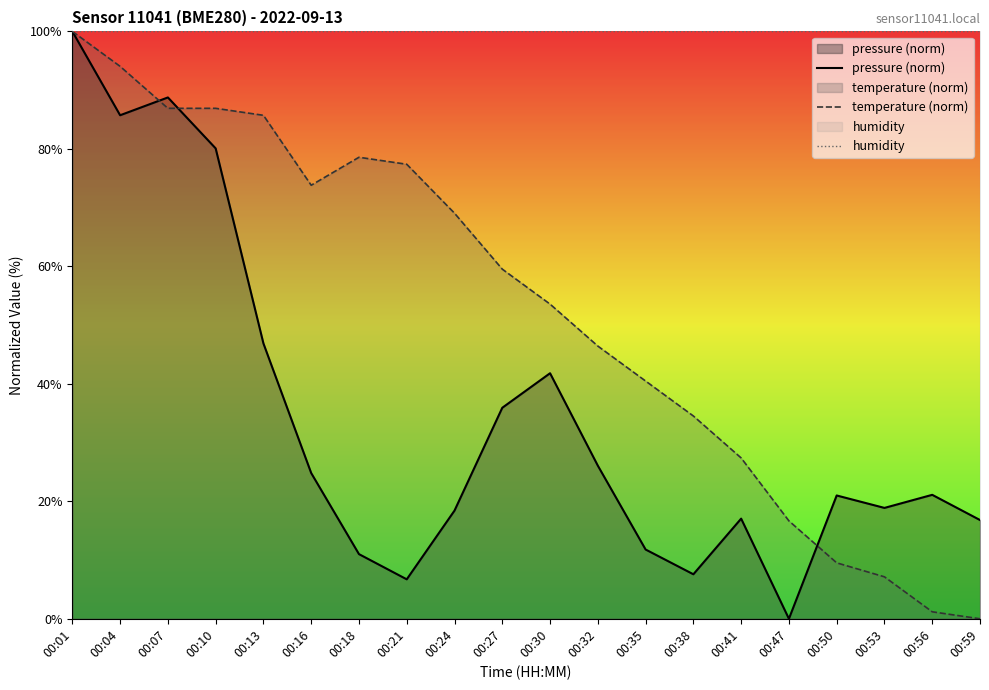

The value of humidity at 00:07 is 100.0. True or false?

True